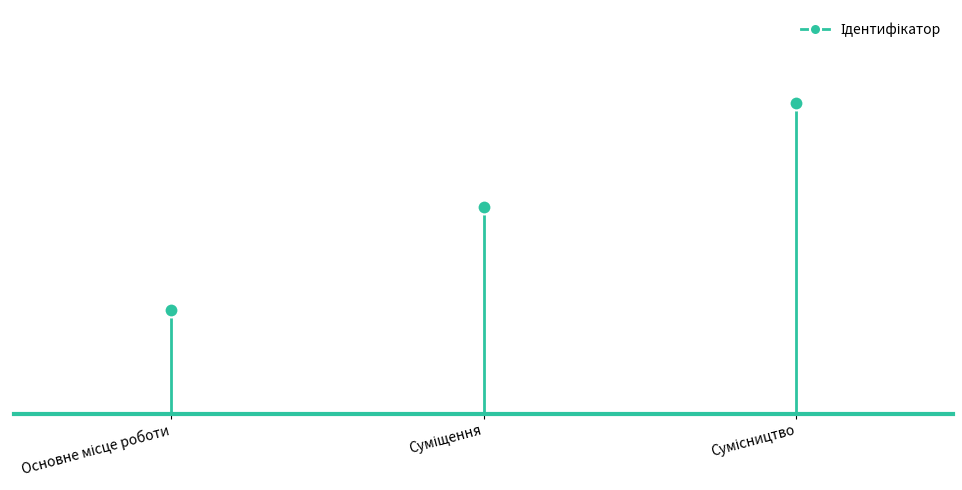

What is the value of the 3rd bar from the left?

3